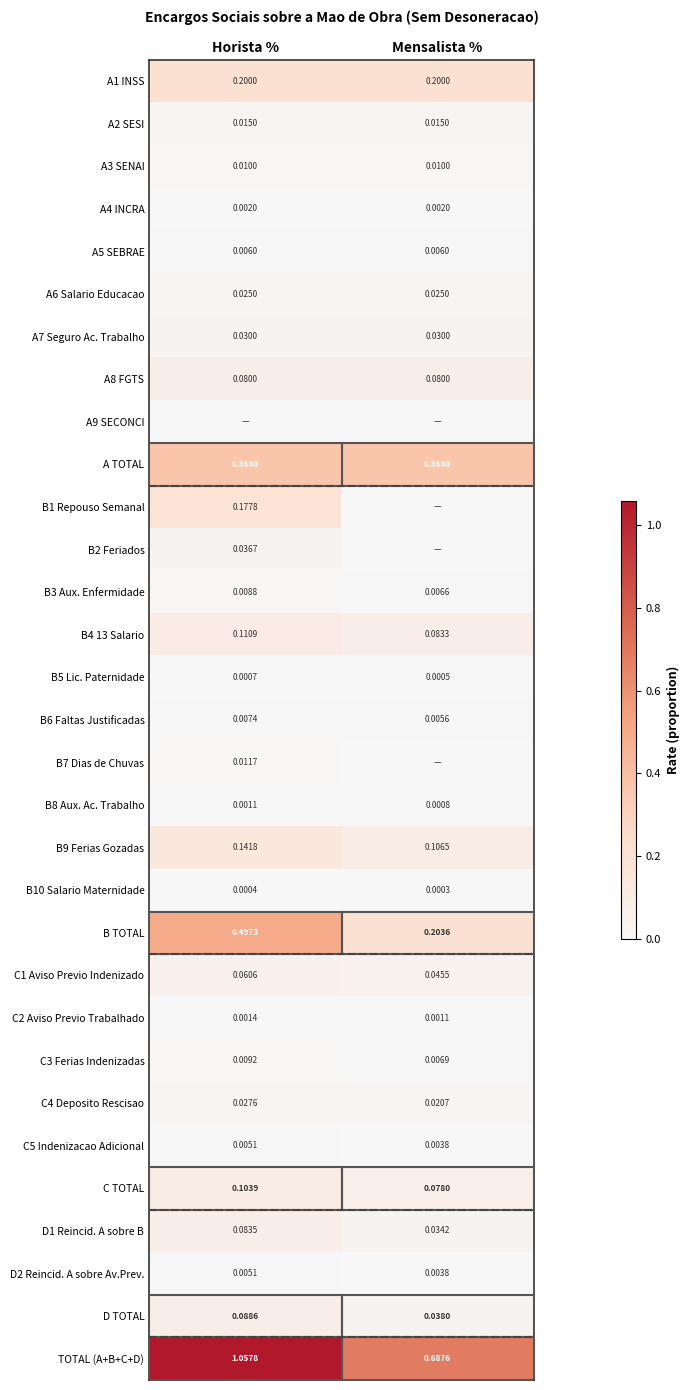

At which label does D2 Reincid. A sobre Av.Prev. reach its minimum?

Mensalista %